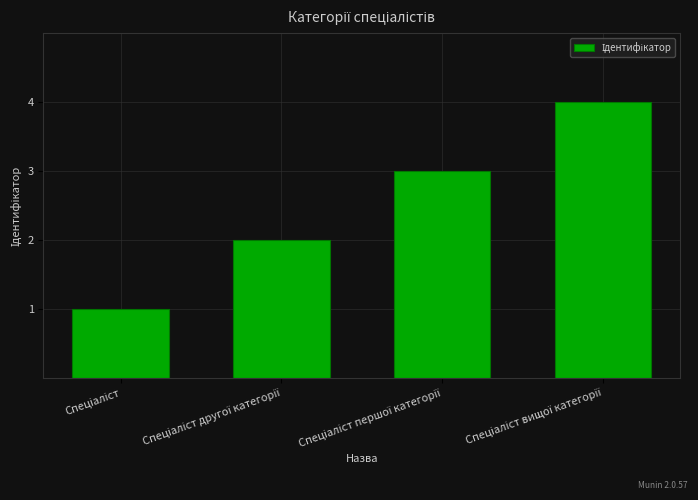

What is the difference between the second highest and second lowest values?

1